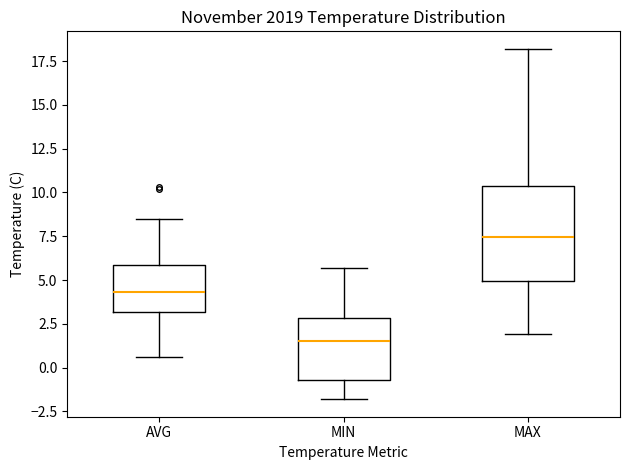

Reading left to right, transcribe this box plot: for each box, give where its median line is, the range the box spans, and where its two whiskers end, as read against the y-axis. The values are not printed on the chart, so give them approximately, as read against the axis.

AVG: median 4.5, box 3.0 to 6.0, whiskers 0.5 to 8.5
MIN: median 1.5, box -0.5 to 3.0, whiskers -2.0 to 5.5
MAX: median 7.5, box 5.0 to 10.5, whiskers 2.0 to 18.0